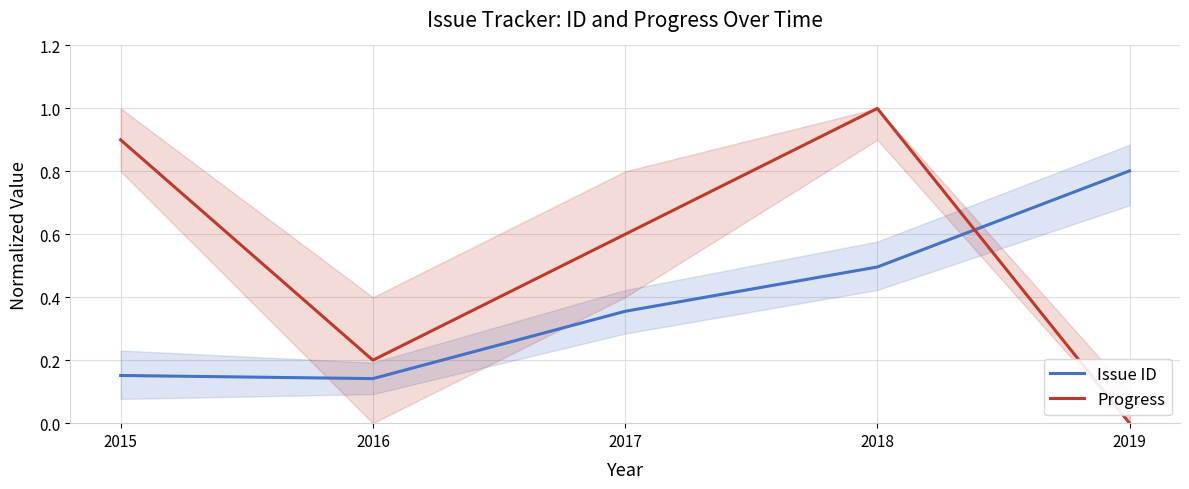

What is the difference between the Issue ID values at 2016 and 2018?

0.4